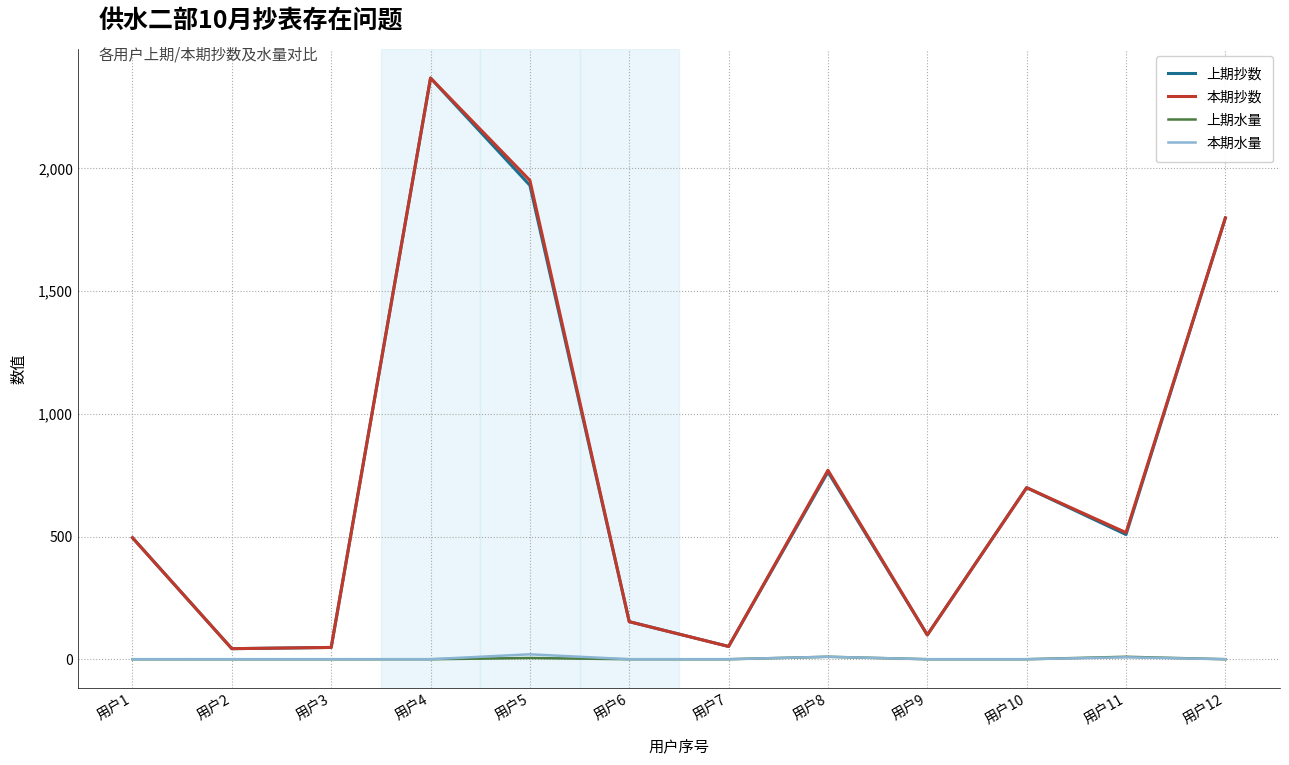

How many interior local peaks does the 本期抄数 series have?

3